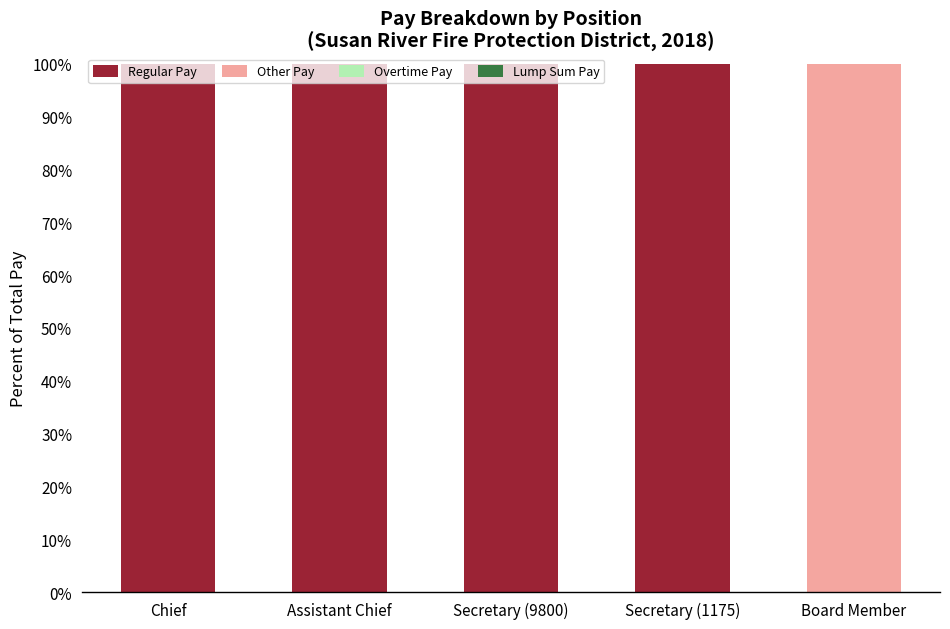

What is the total value across all series at Secretary (1175)?

100